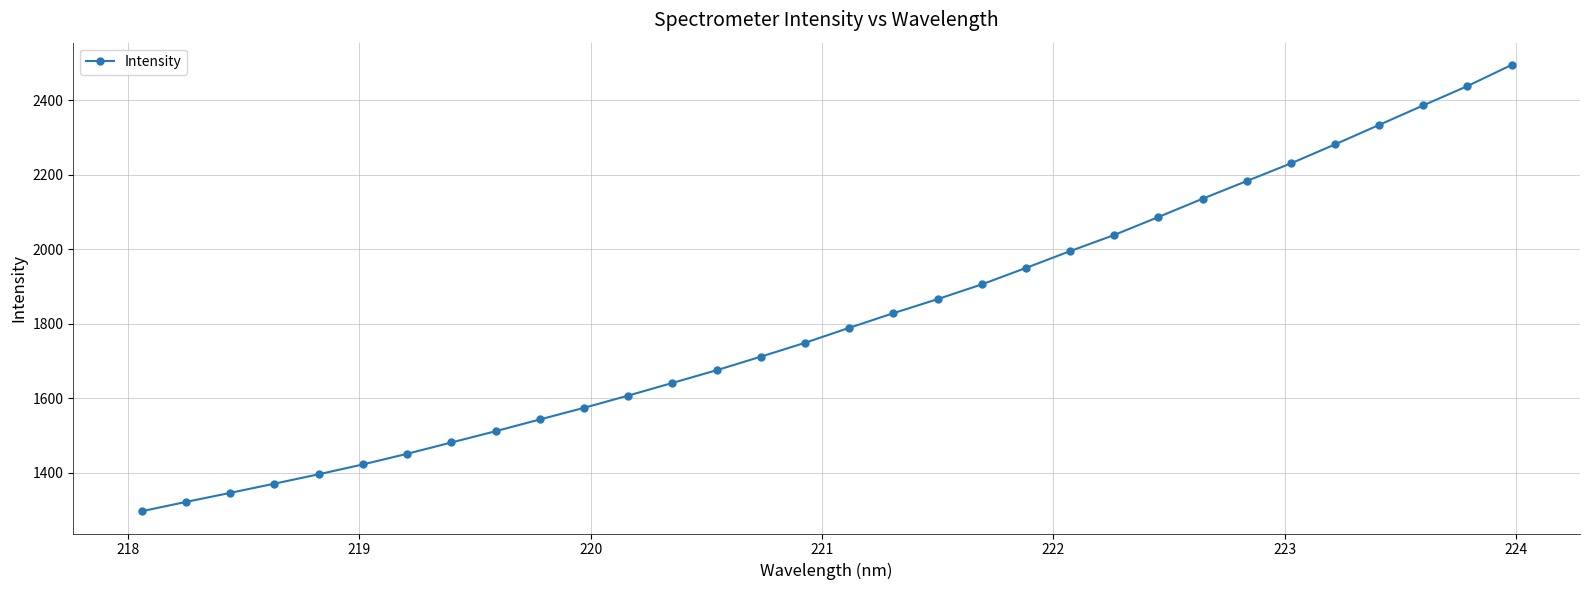

What is the minimum value shown in the chart?

1297.3